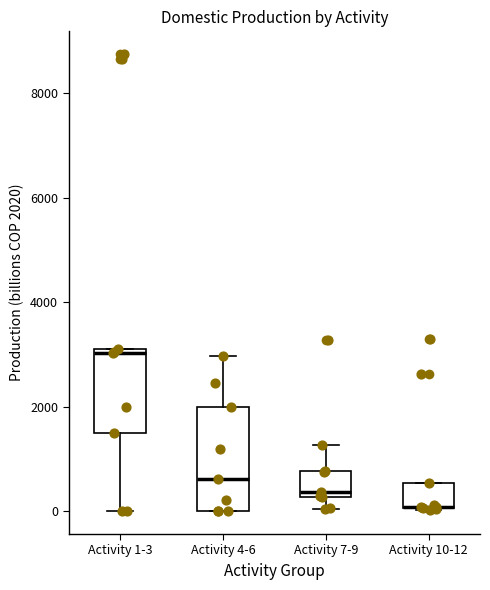

Reading left to right, transcribe this box plot: for each box, give where its median line is, the range the box spans, and where its two whiskers end, as read against the y-axis. The values are not printed on the chart, so give them approximately, as read against the axis.

Activity 1-3: median 3000, box 1400 to 3200, whiskers 0 to 3200
Activity 4-6: median 600, box 0 to 2000, whiskers 0 to 3000
Activity 7-9: median 400, box 200 to 800, whiskers 0 to 1200
Activity 10-12: median 0 (drawn on the box's lower edge), box 0 to 600, whiskers 0 to 600